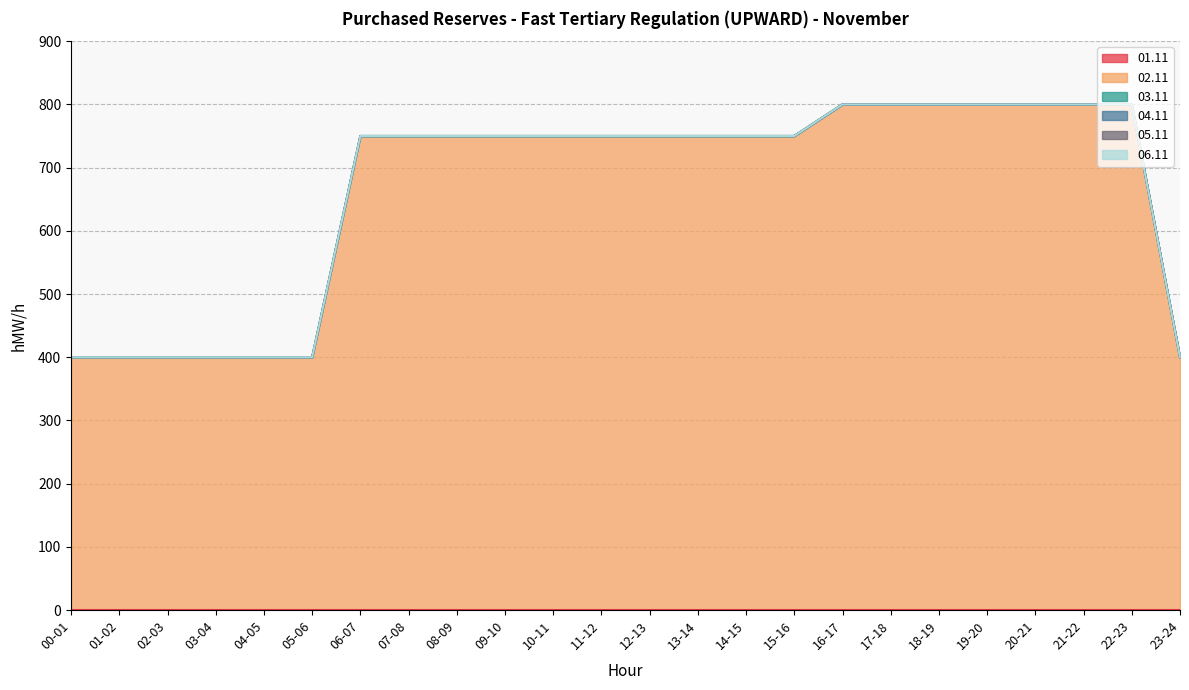

How many distinct data groups are displayed?

6